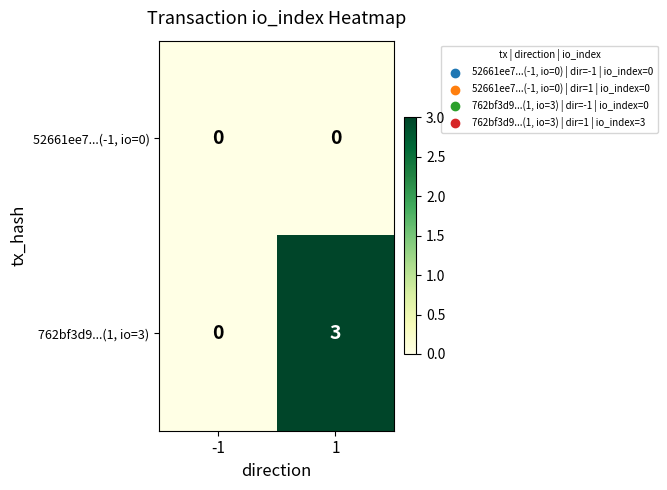

The value of 762bf3d9...(1, io=3) at -1 is 2. True or false?

False